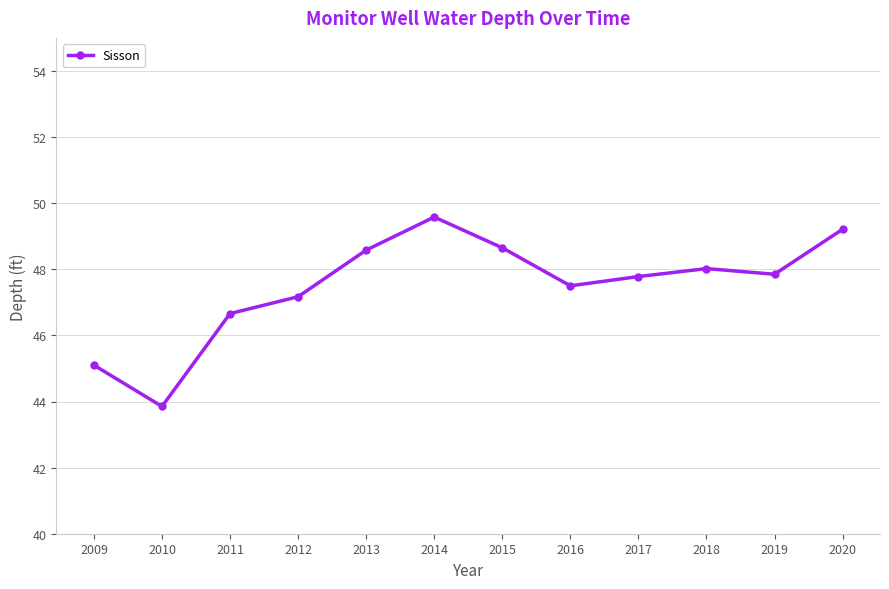

Where does the data first go above 47?

2012